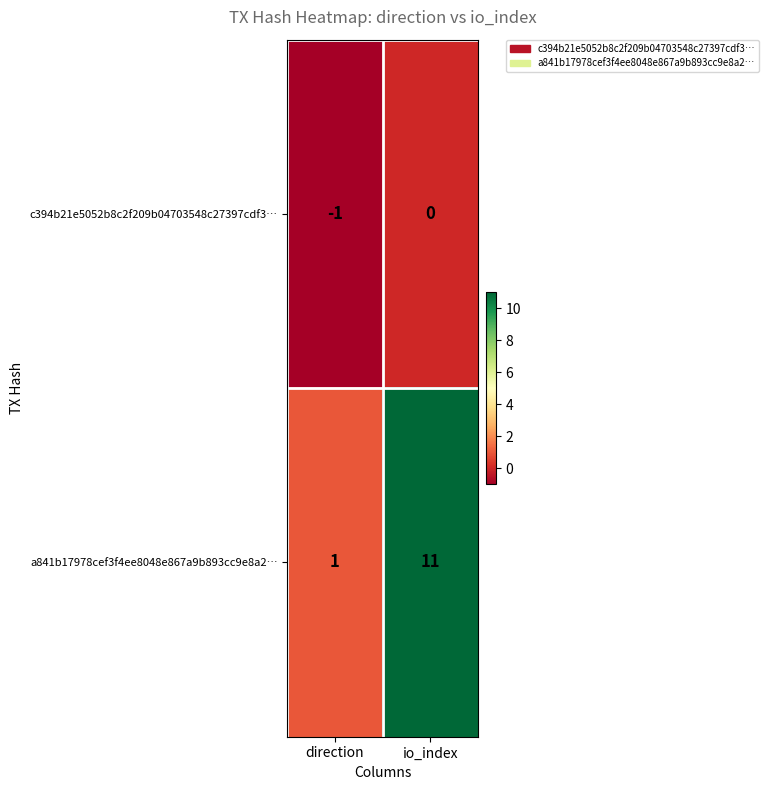

The value of c394b21e5052b8c2f209b04703548c27397cdf3… at direction is 0. True or false?

False